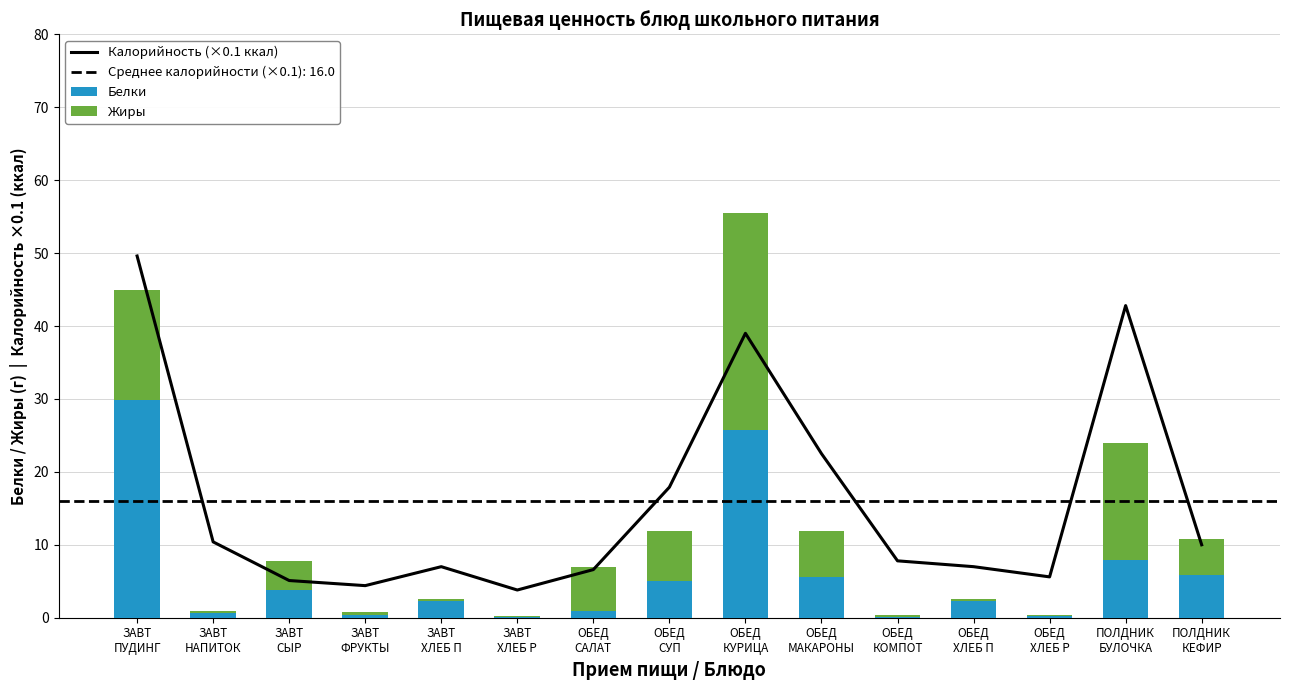

Are the bars horizontal?

No